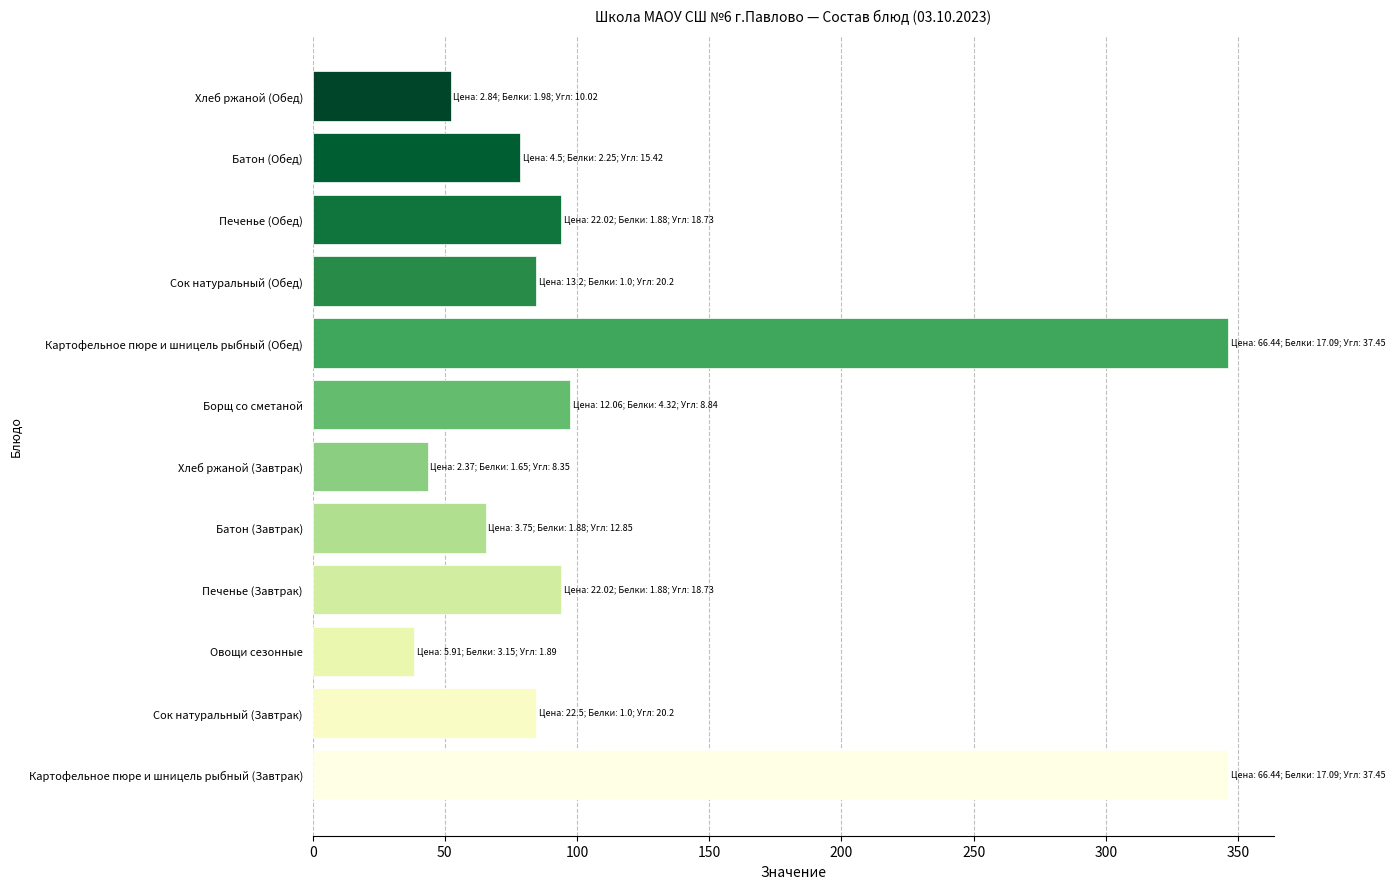

What is the ratio of the value at Батон (Завтрак) to the value at Хлеб ржаной (Обед)?

1.3